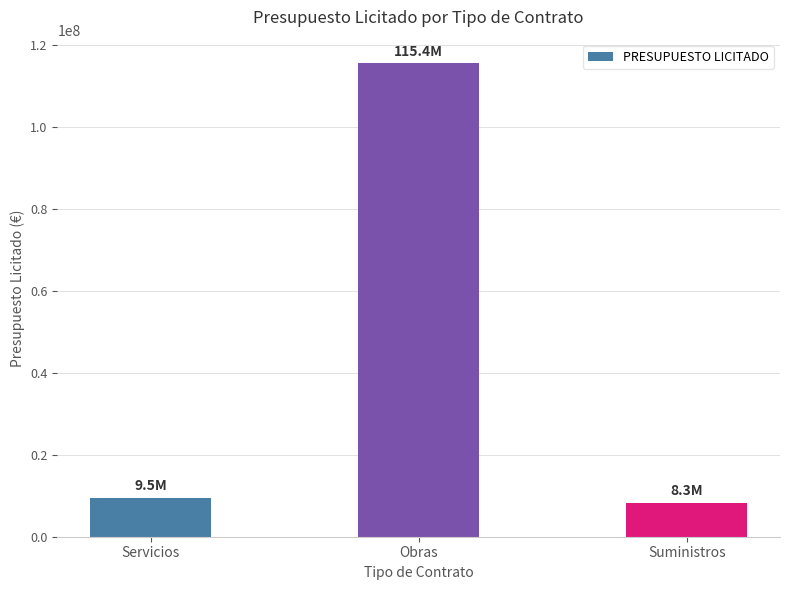

Rank the categories by value from lowest to highest.

Suministros, Servicios, Obras